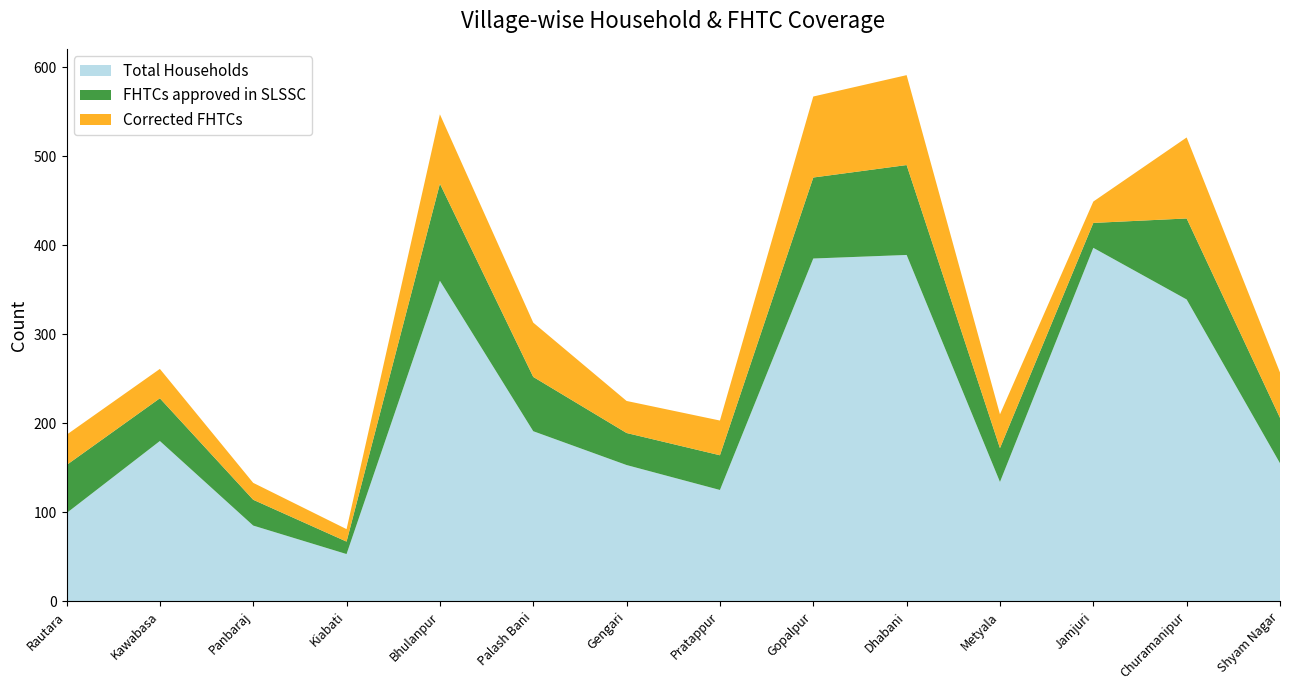

Reading right to left, transcribe all the data shown in this chart.

Total Households: Shyam Nagar=155	Churamanipur=339	Jamjuri=397	Metyala=134	Dhabani=389	Gopalpur=385	Pratappur=125	Gengari=153	Palash Bani=191	Bhulanpur=360	Kiabati=53	Panbaraj=85	Kawabasa=180	Rautara=99
FHTCs approved in SLSSC: Shyam Nagar=51	Churamanipur=91	Jamjuri=28	Metyala=38	Dhabani=101	Gopalpur=91	Pratappur=39	Gengari=36	Palash Bani=61	Bhulanpur=109	Kiabati=14	Panbaraj=29	Kawabasa=48	Rautara=54
Corrected FHTCs: Shyam Nagar=51	Churamanipur=91	Jamjuri=24	Metyala=38	Dhabani=101	Gopalpur=91	Pratappur=39	Gengari=36	Palash Bani=61	Bhulanpur=78	Kiabati=14	Panbaraj=19	Kawabasa=33	Rautara=34